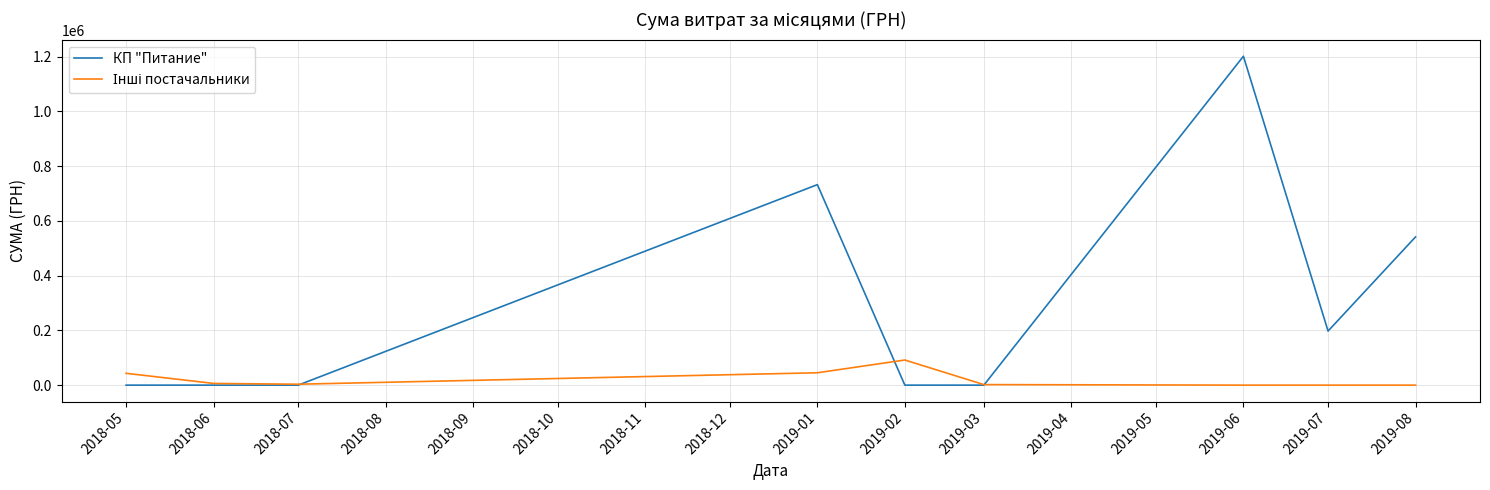

Where is КП "Питание" nearest to the value 600578?

2019-08